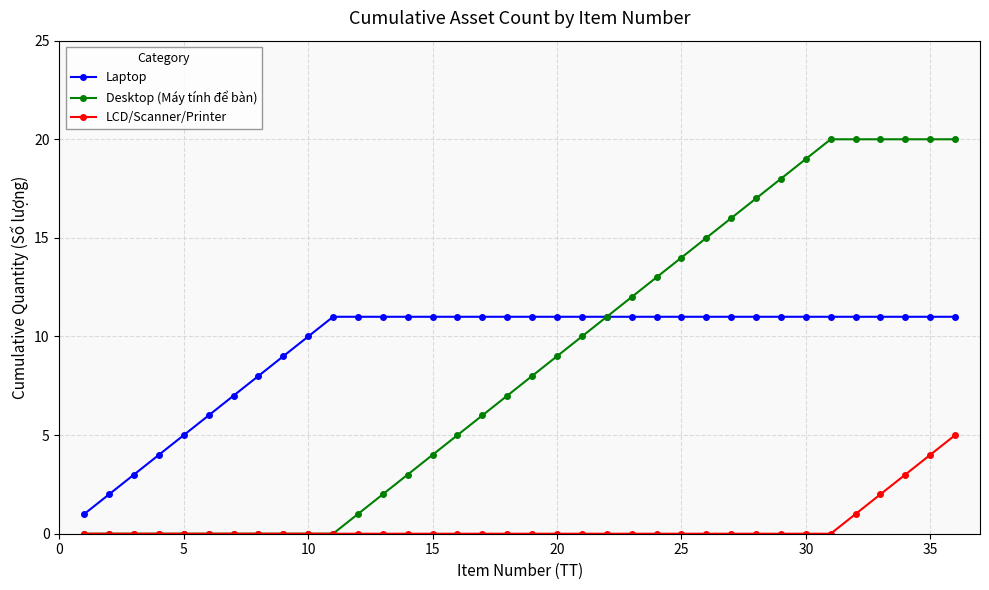

List the series in order of their peak value, highest first.

Desktop (Máy tính để bàn), Laptop, LCD/Scanner/Printer